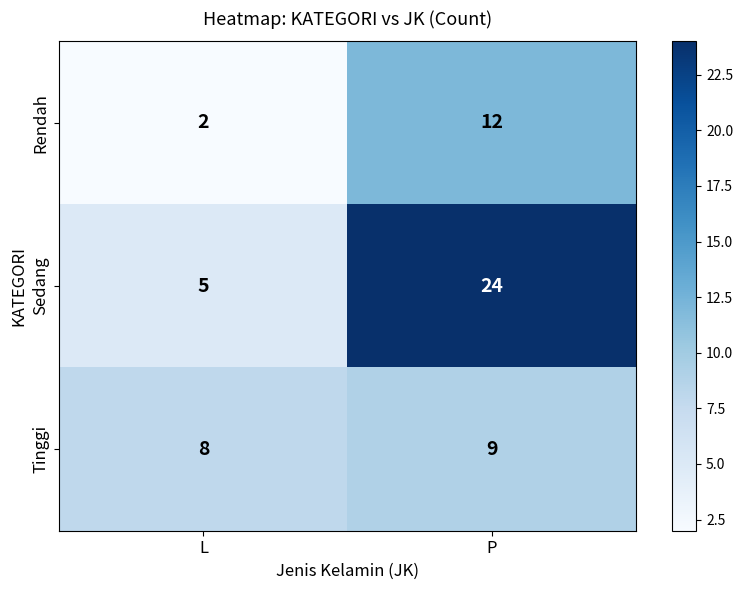

Reading left to right, transcribe all the data shown in this chart.

Rendah: L=2	P=12
Sedang: L=5	P=24
Tinggi: L=8	P=9